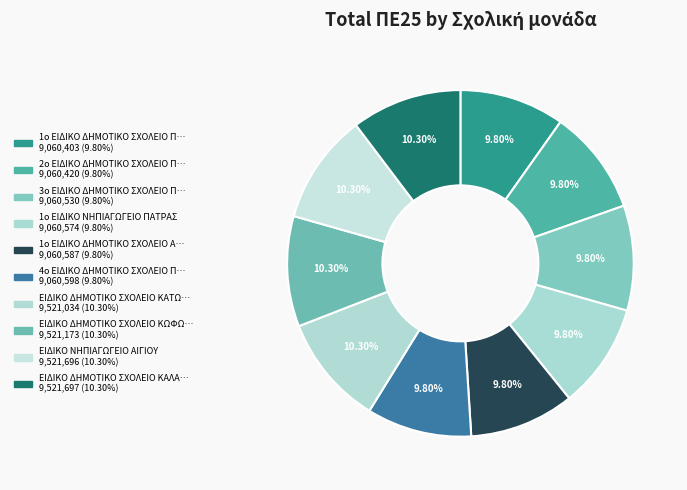

Count the number of slices in the pie.

10